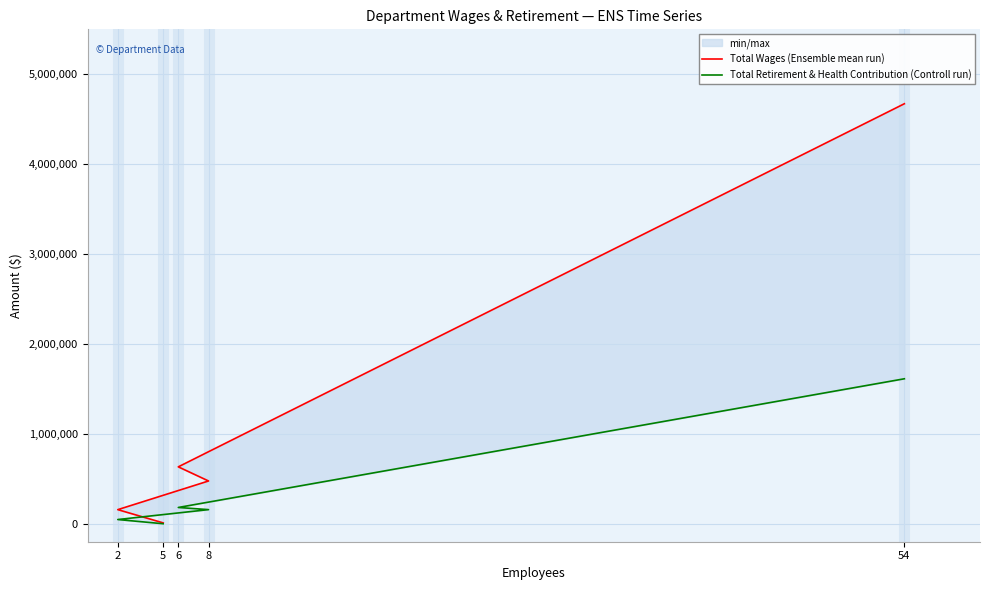

Reading left to right, extract all data points from this chart.

Total Wages (Ensemble mean run): 54=4672278	6=632944	8=475652	2=156818	5=9600
Total Retirement & Health Contribution (Controll run): 54=1612667	6=181017	8=157013	2=46816	5=0